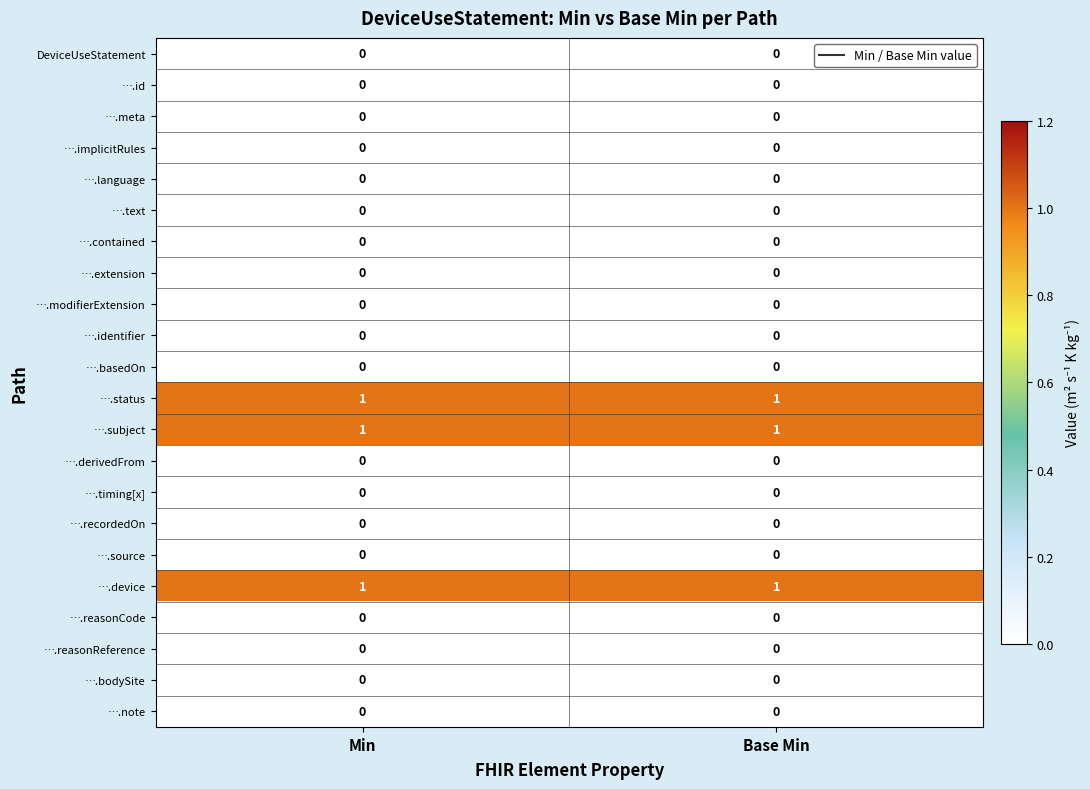

The ….id series shows 0 at Base Min. True or false?

True